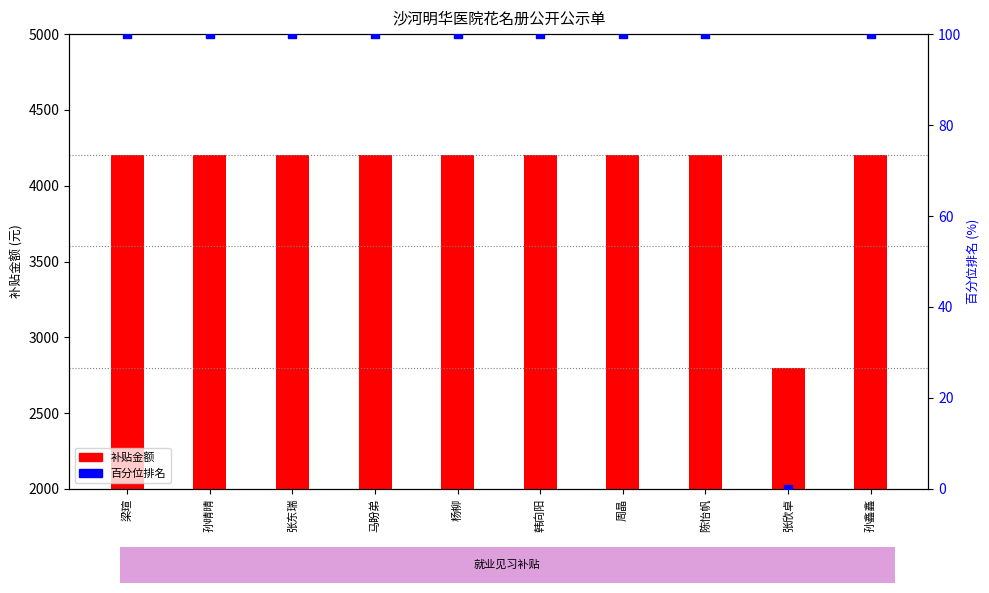

Which series has the largest total across all categories?

补贴金额